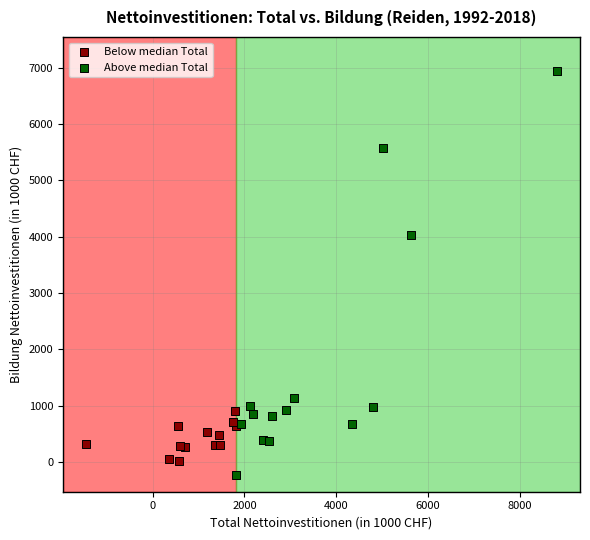

Which series reaches the minimum Y coordinate?

Above median Total